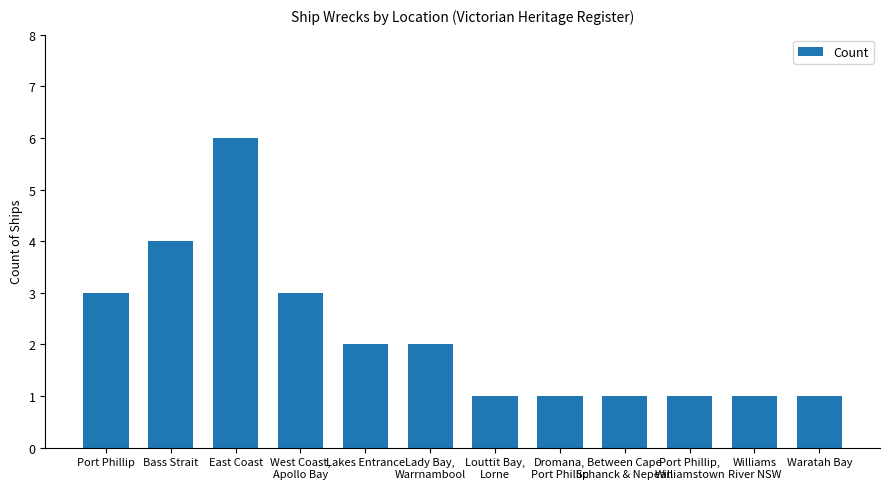

How many data points are less than 2?

6